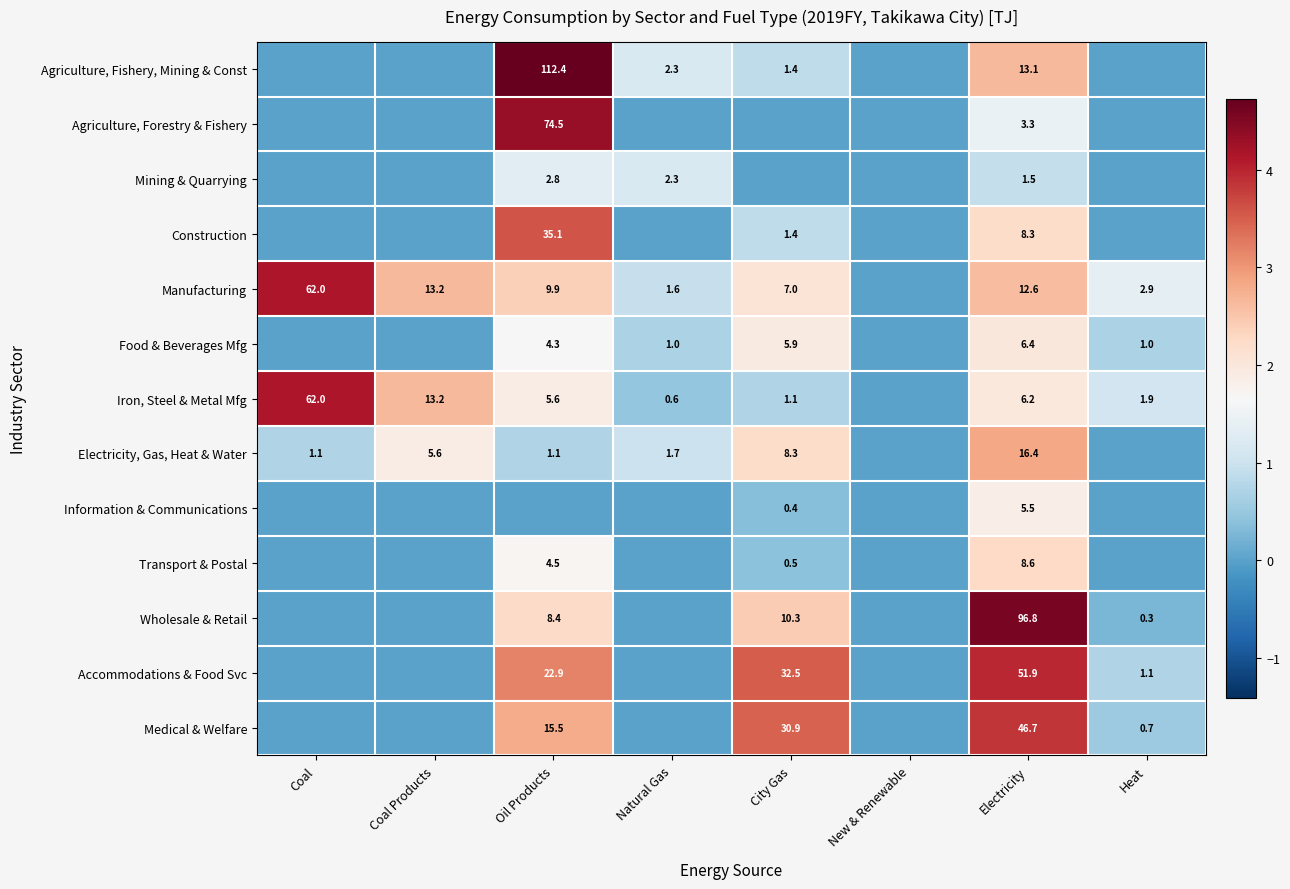

Is the value of Food & Beverages Mfg at City Gas greater than the value of Medical & Welfare at Oil Products?

No